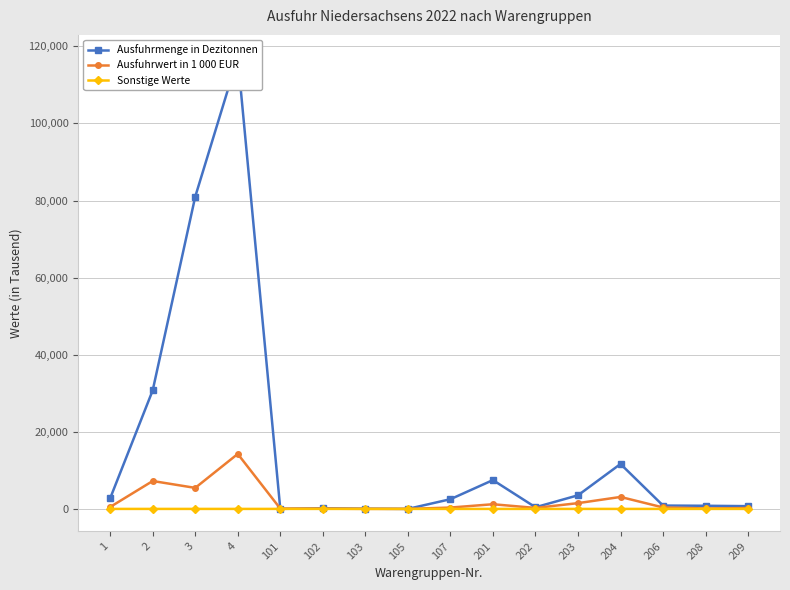

Rank the series by their maximum value, from lowest to highest.

Sonstige Werte, Ausfuhrwert in 1 000 EUR, Ausfuhrmenge in Dezitonnen